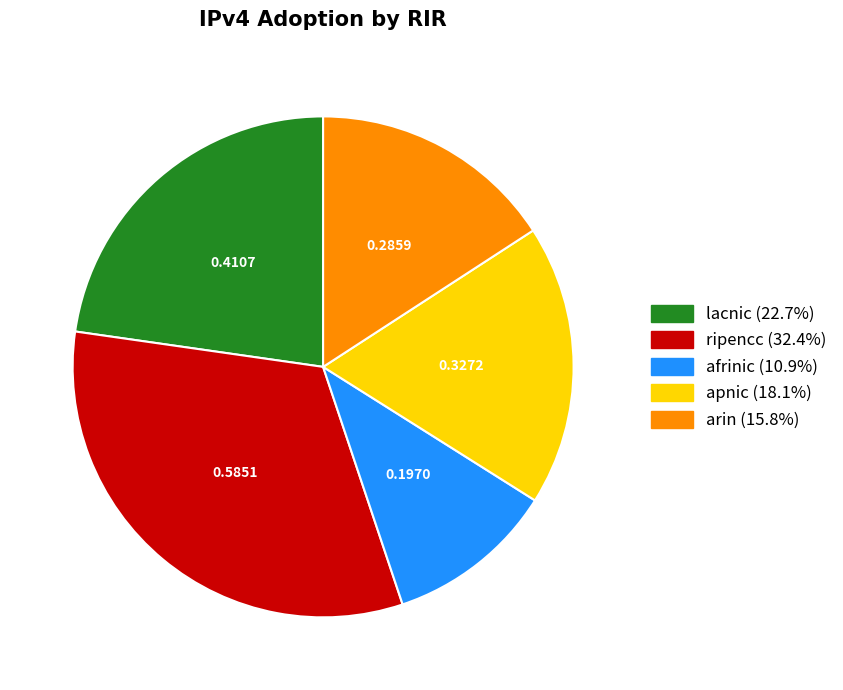

Does any single category account for the majority?

No